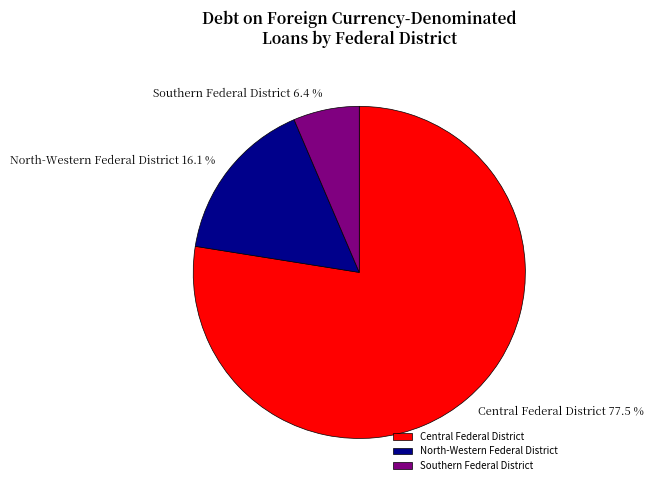

How many slices are in this pie chart?

3